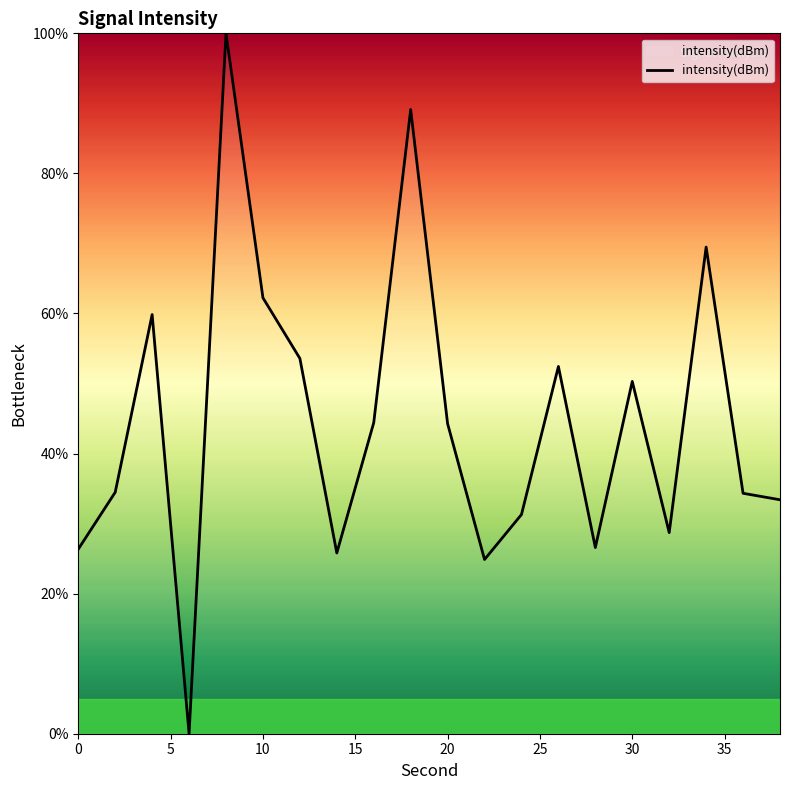

What is the greatest value displayed?

100.0